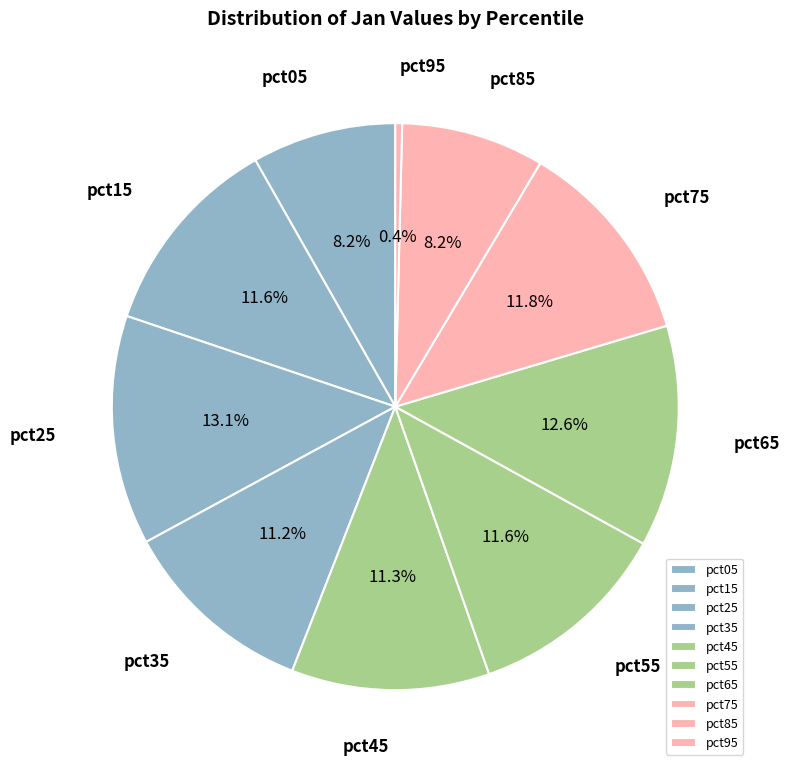

True or false: pct55 accounts for 12% of the total.

True